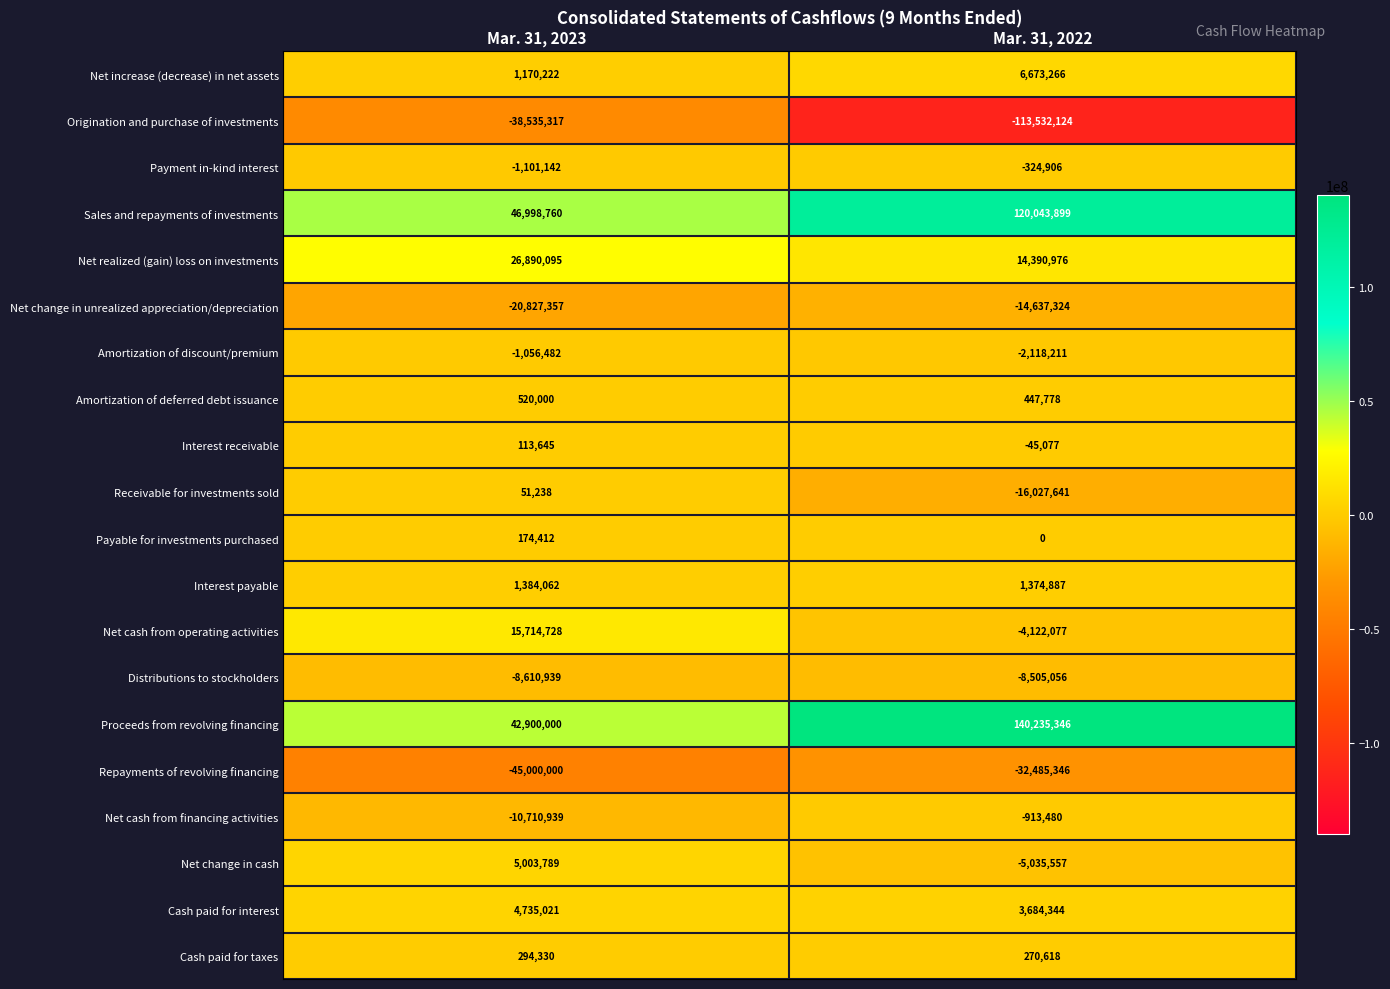

Which label corresponds to the largest value in the chart?

Mar. 31, 2022